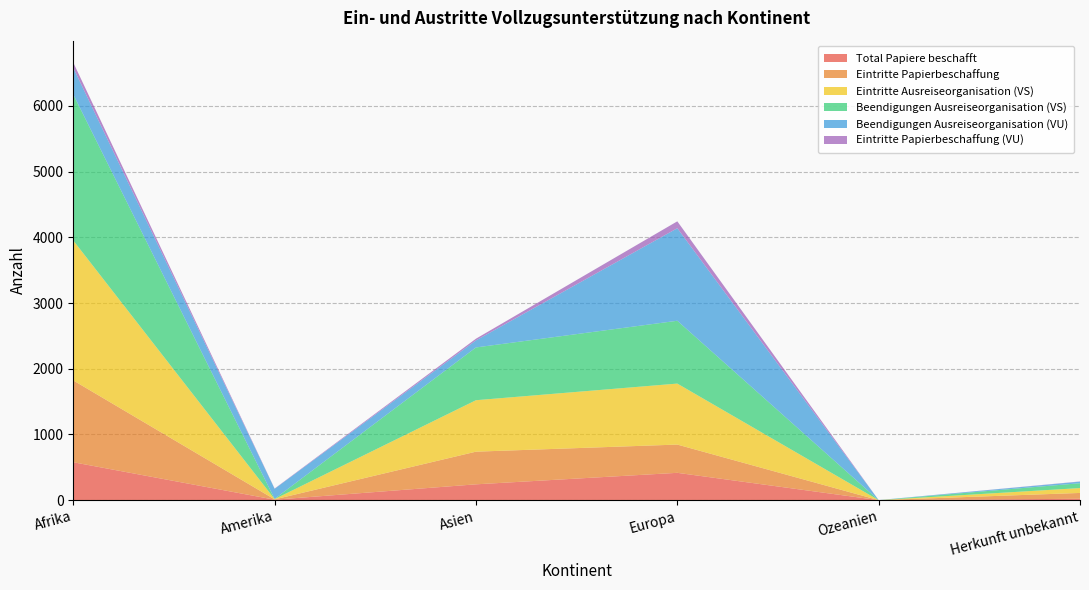

Reading left to right, extract all data points from this chart.

Total Papiere beschafft: Afrika=577	Amerika=7	Asien=241	Europa=416	Ozeanien=0	Herkunft unbekannt=21
Eintritte Papierbeschaffung: Afrika=1245	Amerika=5	Asien=497	Europa=430	Ozeanien=0	Herkunft unbekannt=89
Eintritte Ausreiseorganisation (VS): Afrika=2129	Amerika=4	Asien=783	Europa=928	Ozeanien=0	Herkunft unbekannt=74
Beendigungen Ausreiseorganisation (VS): Afrika=2222	Amerika=4	Asien=803	Europa=956	Ozeanien=0	Herkunft unbekannt=74
Beendigungen Ausreiseorganisation (VU): Afrika=406	Amerika=153	Asien=107	Europa=1408	Ozeanien=1	Herkunft unbekannt=24
Eintritte Papierbeschaffung (VU): Afrika=80	Amerika=4	Asien=26	Europa=105	Ozeanien=0	Herkunft unbekannt=3